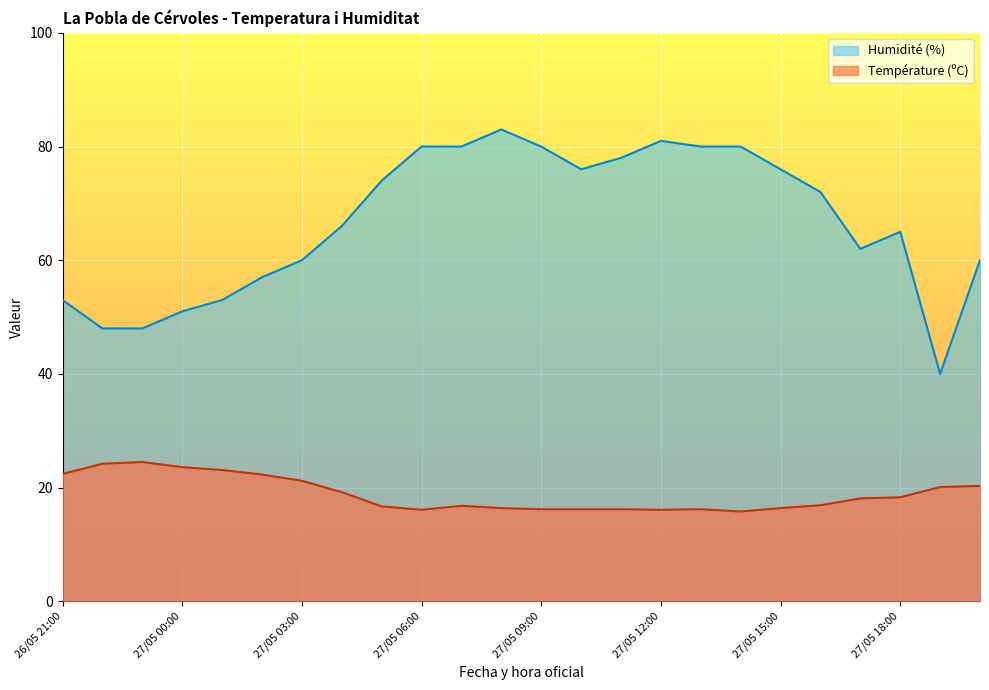

What are all the series names shown in the legend?

Humidité (%), Température (ºC)